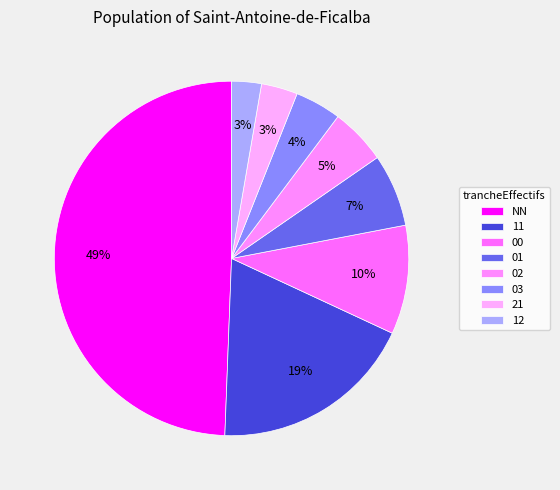

To the nearest percent, what is the difference between the 02 and 12 slice percentages?

2%